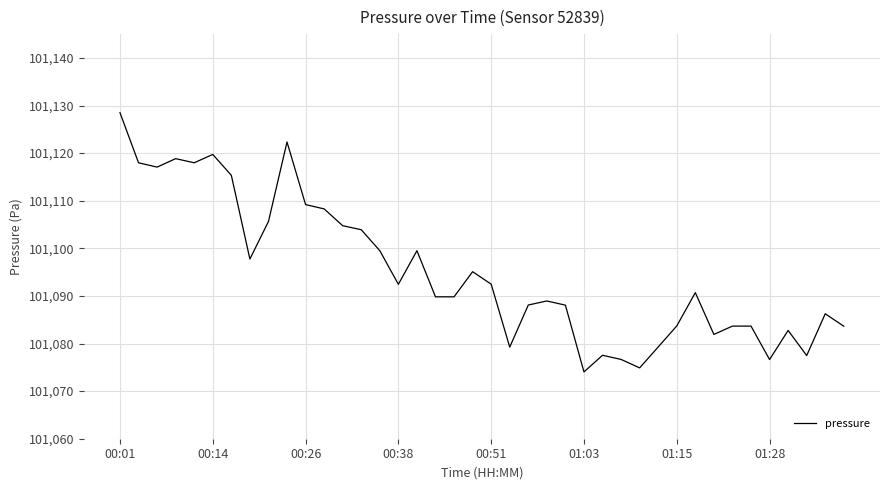

What is the difference between the maximum and minimum values?

54.5